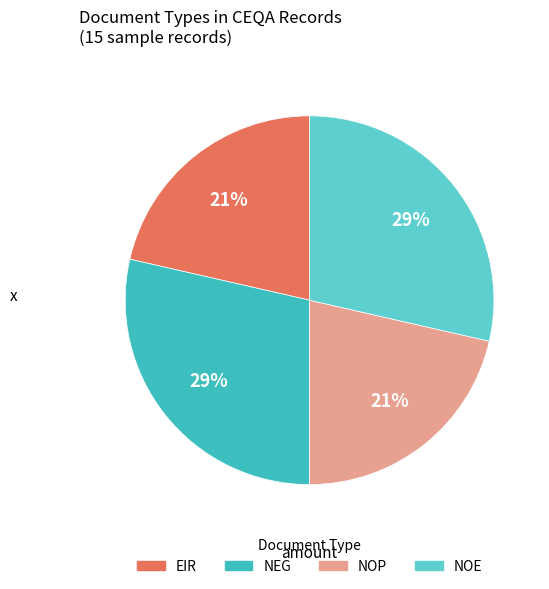

To the nearest percent, what portion does NOE represent?

29%